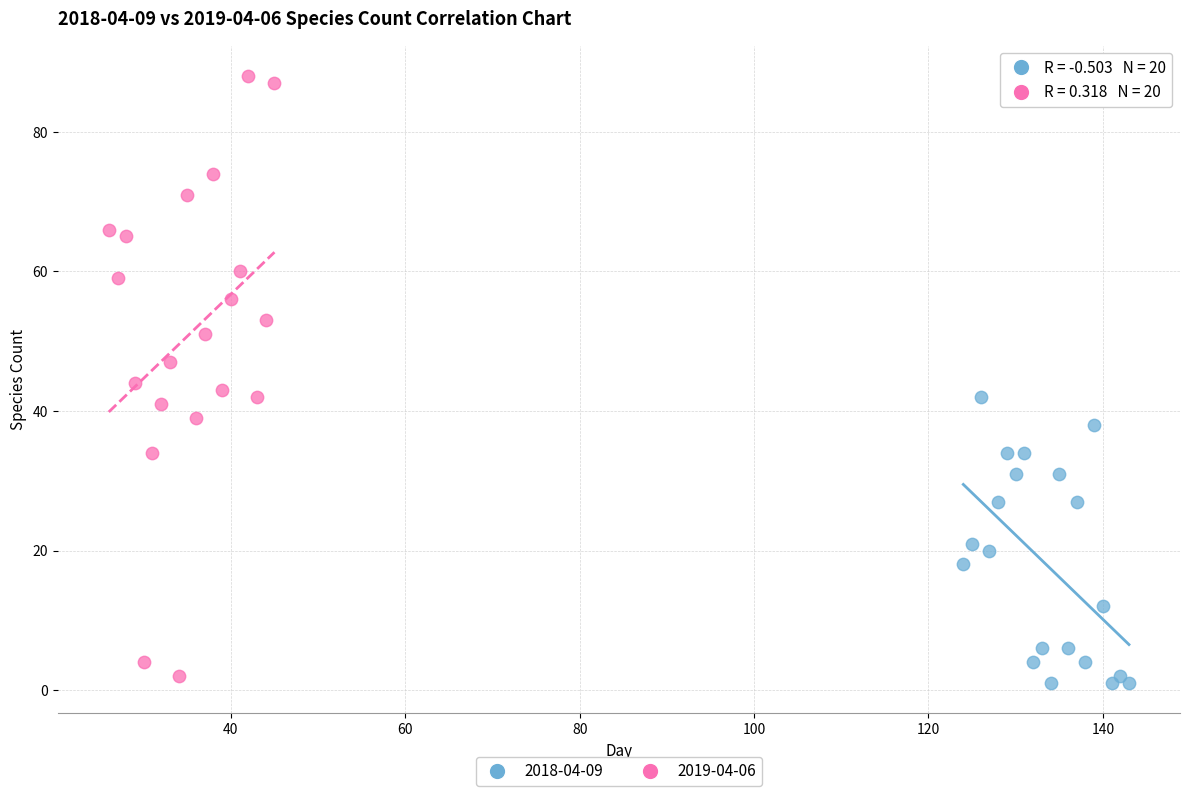

Which series has the widest spread of Y values?

2019-04-06